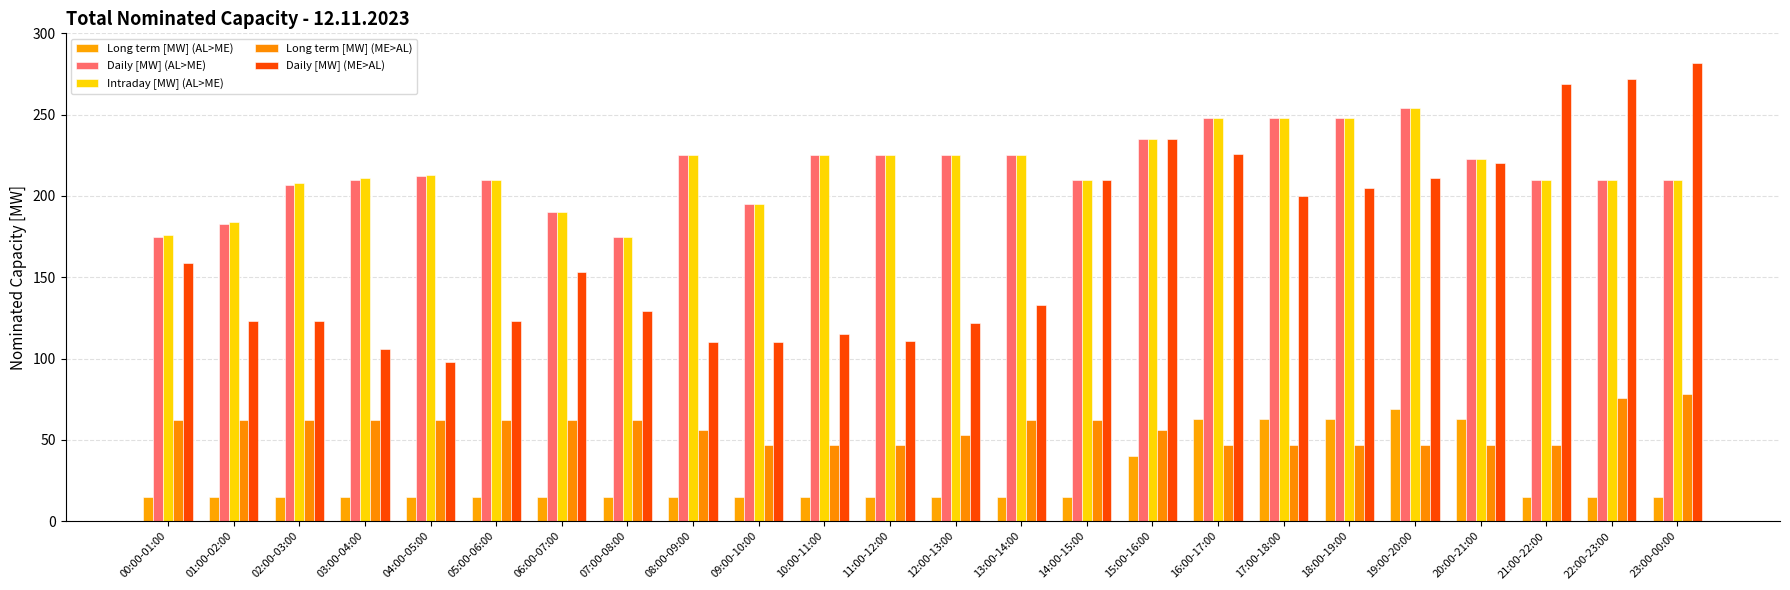

Between 22:00-23:00 and 13:00-14:00, which is larger?

22:00-23:00